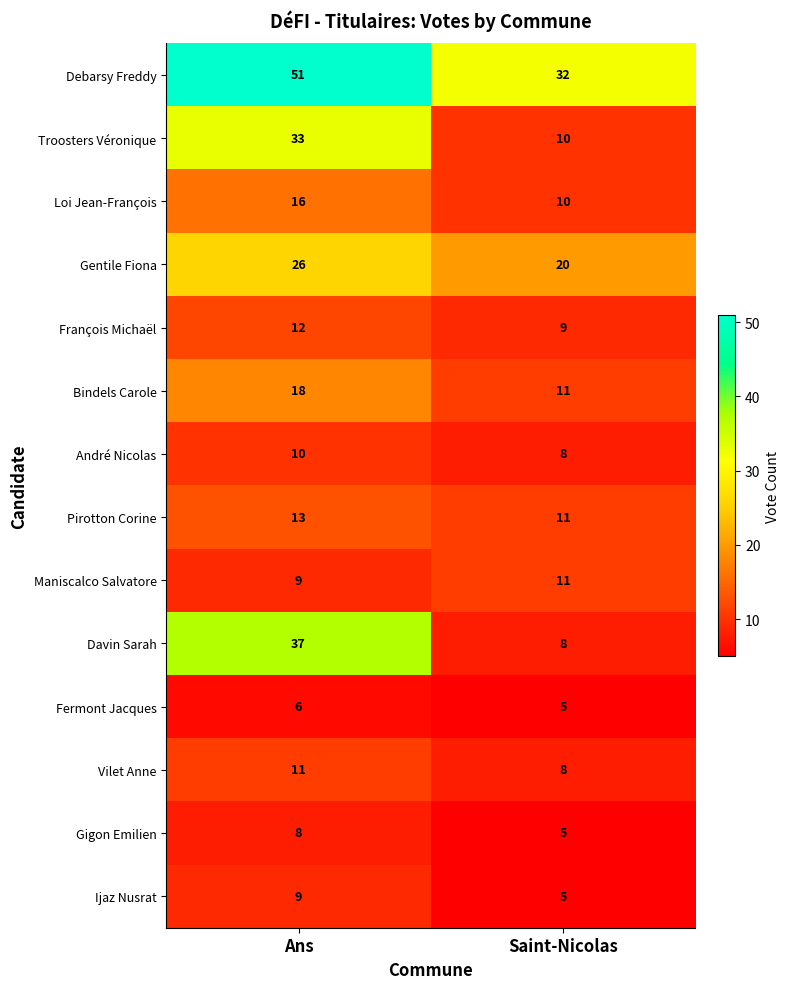

The Bindels Carole series shows 11 at Saint-Nicolas. True or false?

True